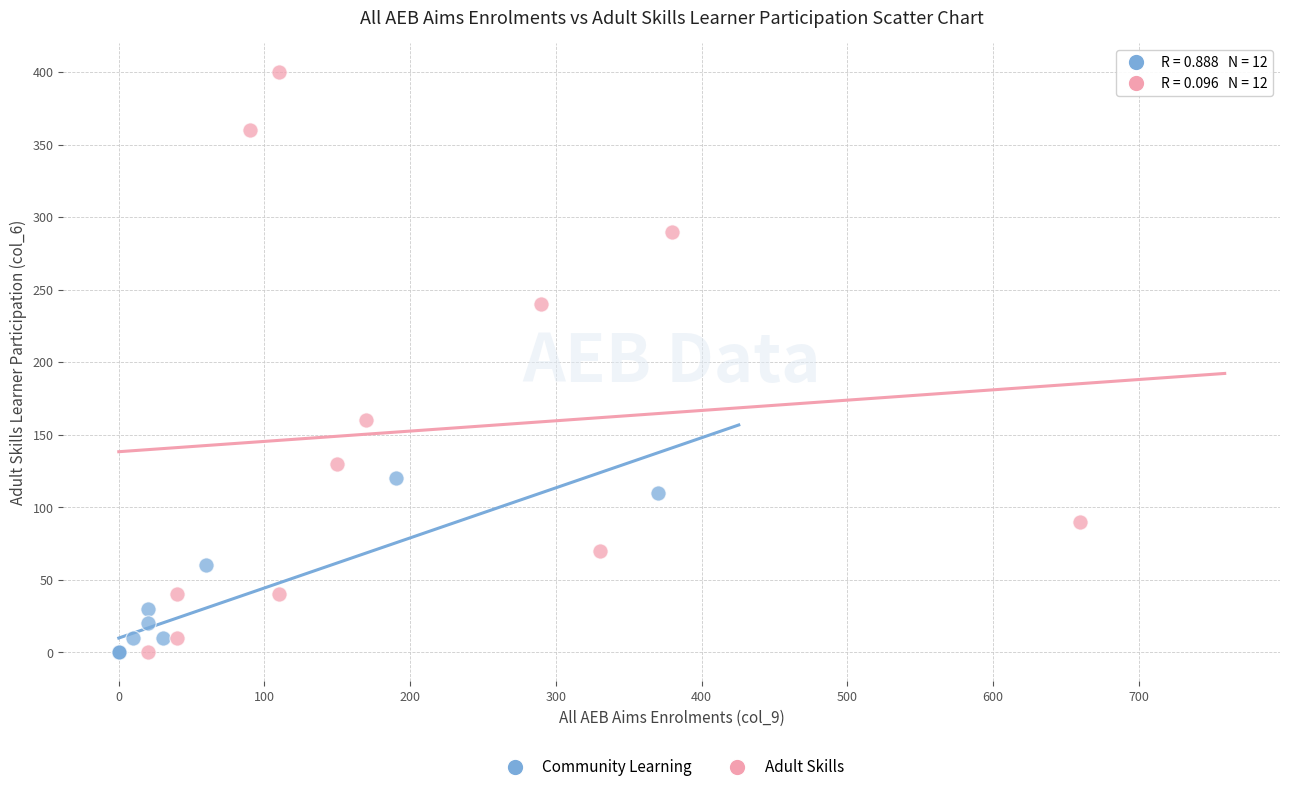

Which series has the largest Y range (max minus min)?

Adult Skills